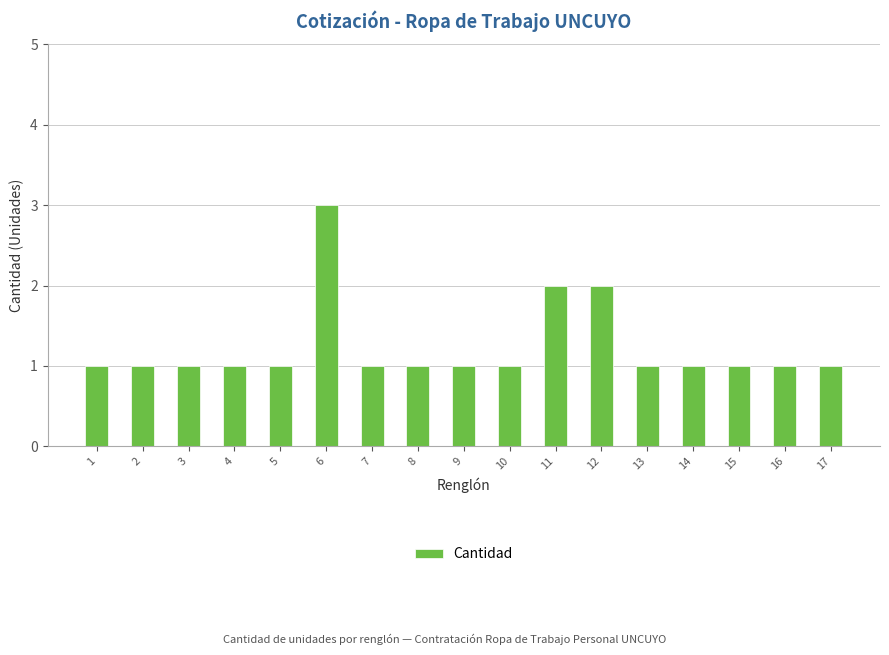

The value at 7 is 0. True or false?

False